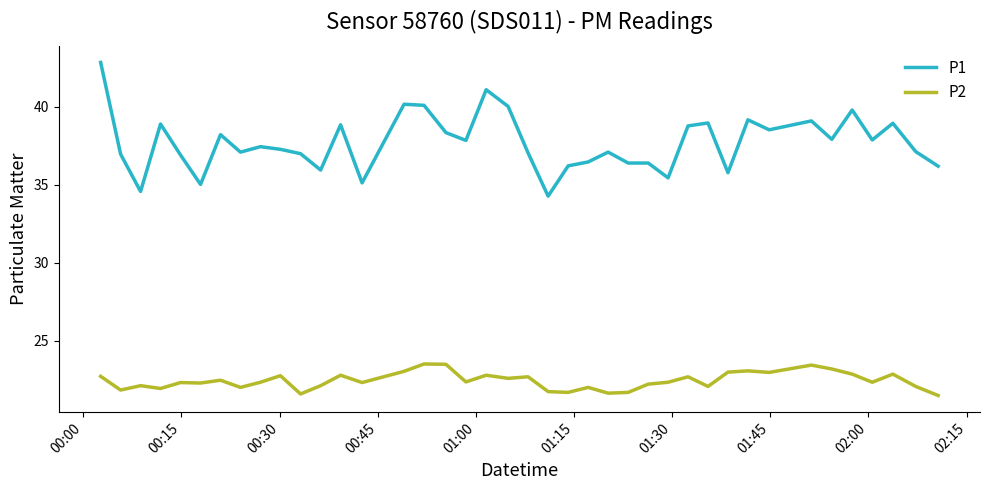

What is the difference between the maximum and minimum values in the P1 series?

8.6